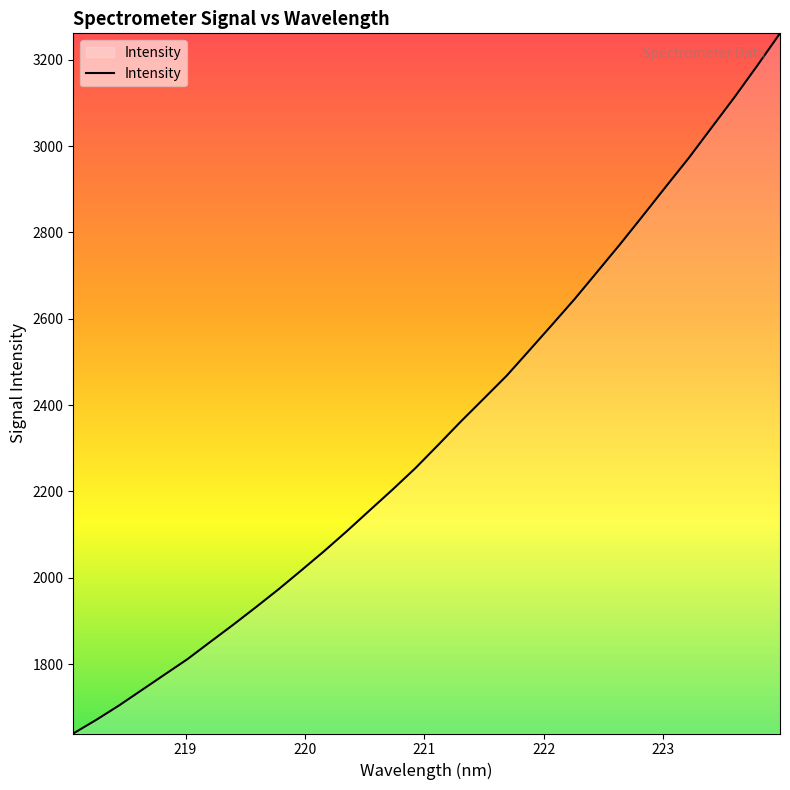

How many lines are shown in the chart?

1